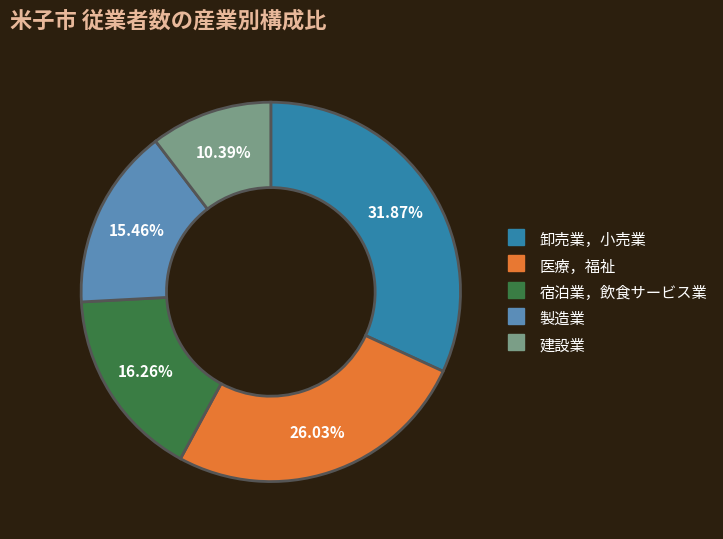

What is the ratio of the value at 建設業 to the value at 医療，福祉?

0.4